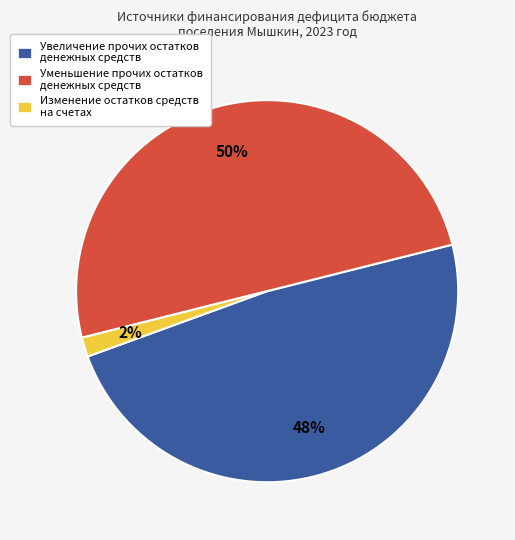

Which slice is the smallest?

Изменение остатков средств на счетах